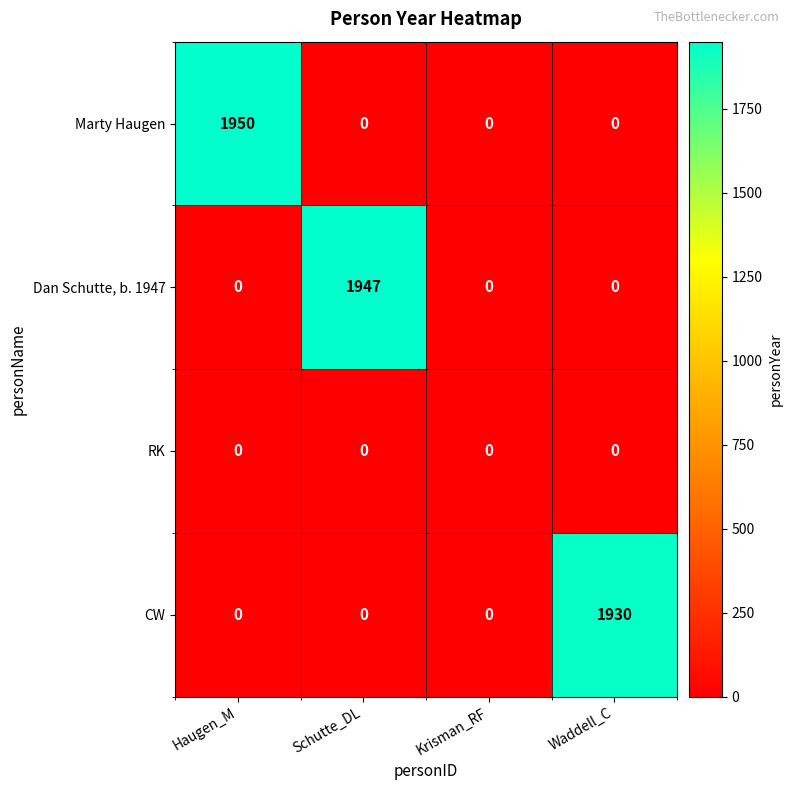

The value of Dan Schutte, b. 1947 at Krisman_RF is 769. True or false?

False